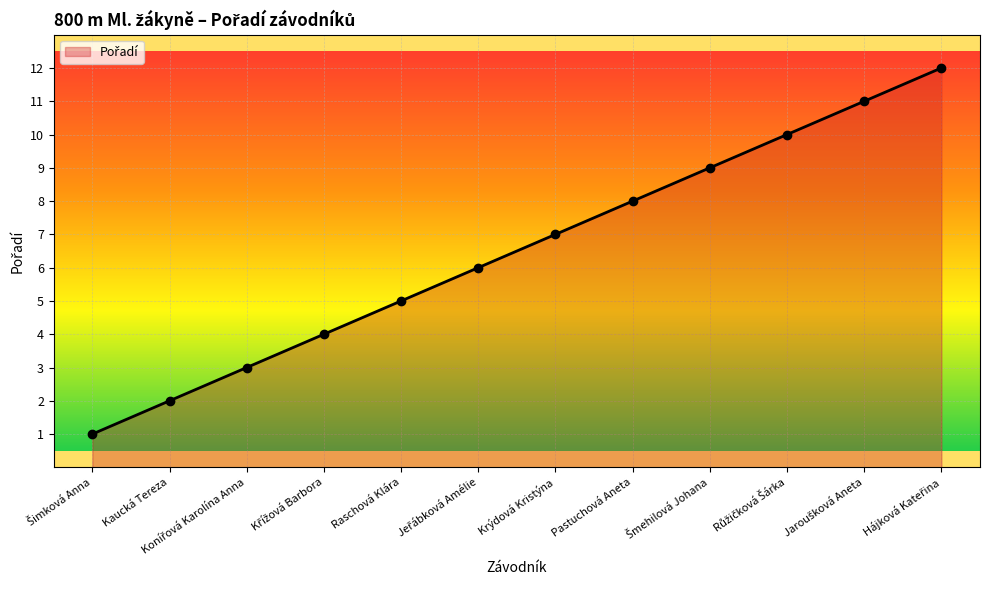

True or false: the data has more than 0 interior local peaks.

False